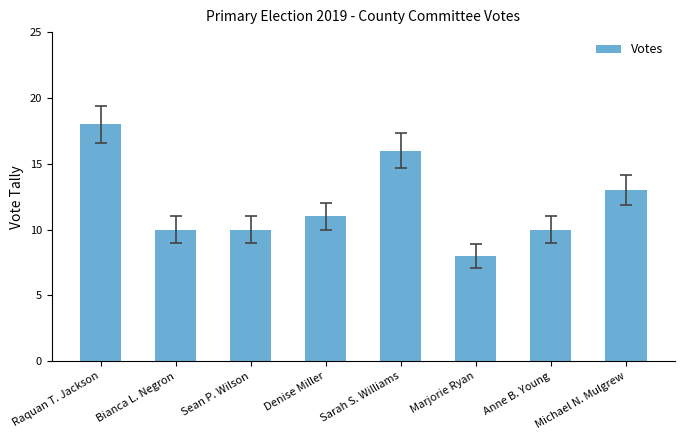

Which has a higher value, Denise Miller or Marjorie Ryan?

Denise Miller